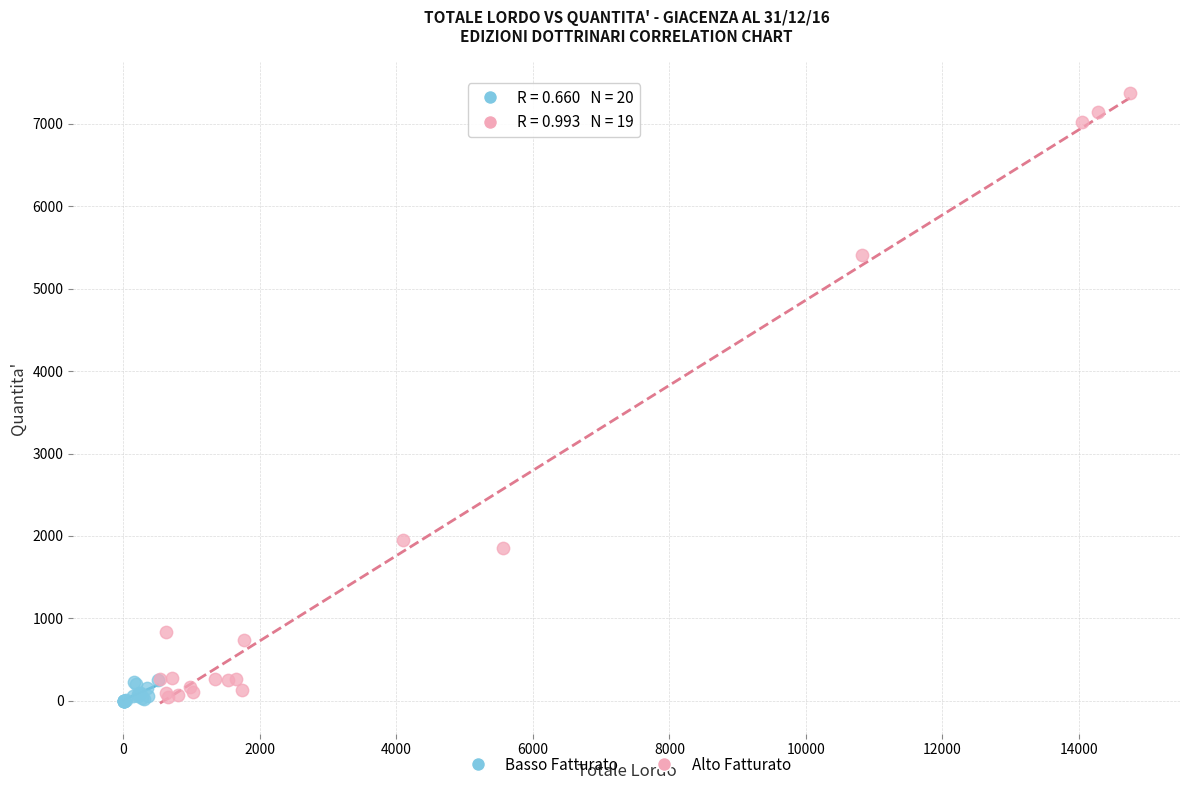

Which series has the largest Y range (max minus min)?

Alto Fatturato